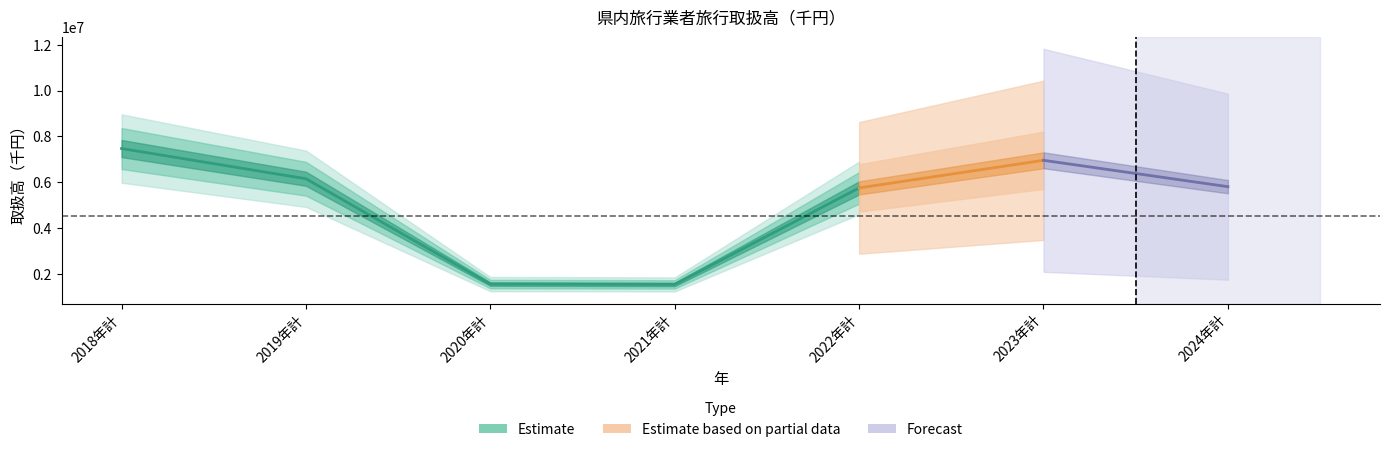

How many values in the 合計 series are below 5807304?

3